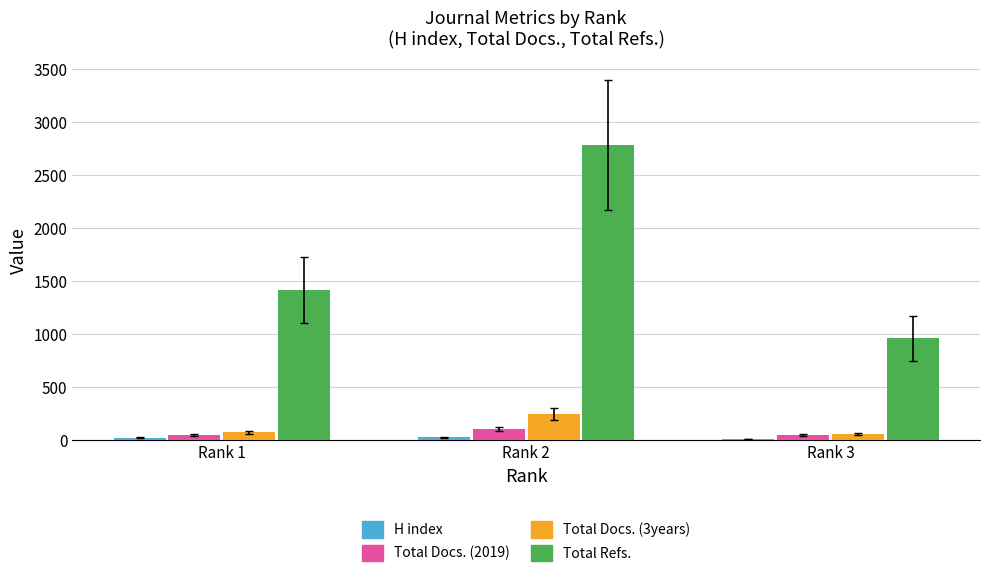

What is the sum of all Total Refs. values?

5169